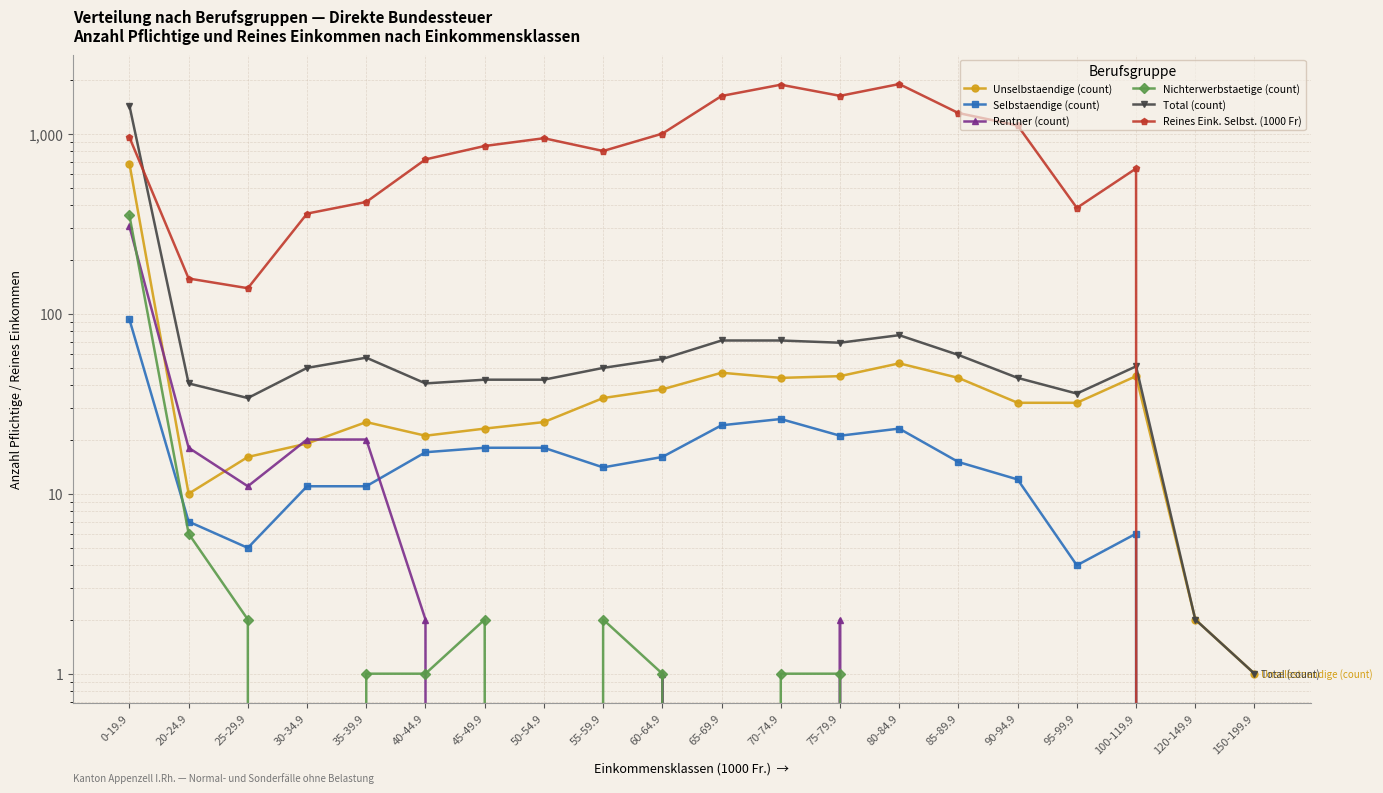

At which category does Selbstaendige (count) reach its first local valley?

25-29.9